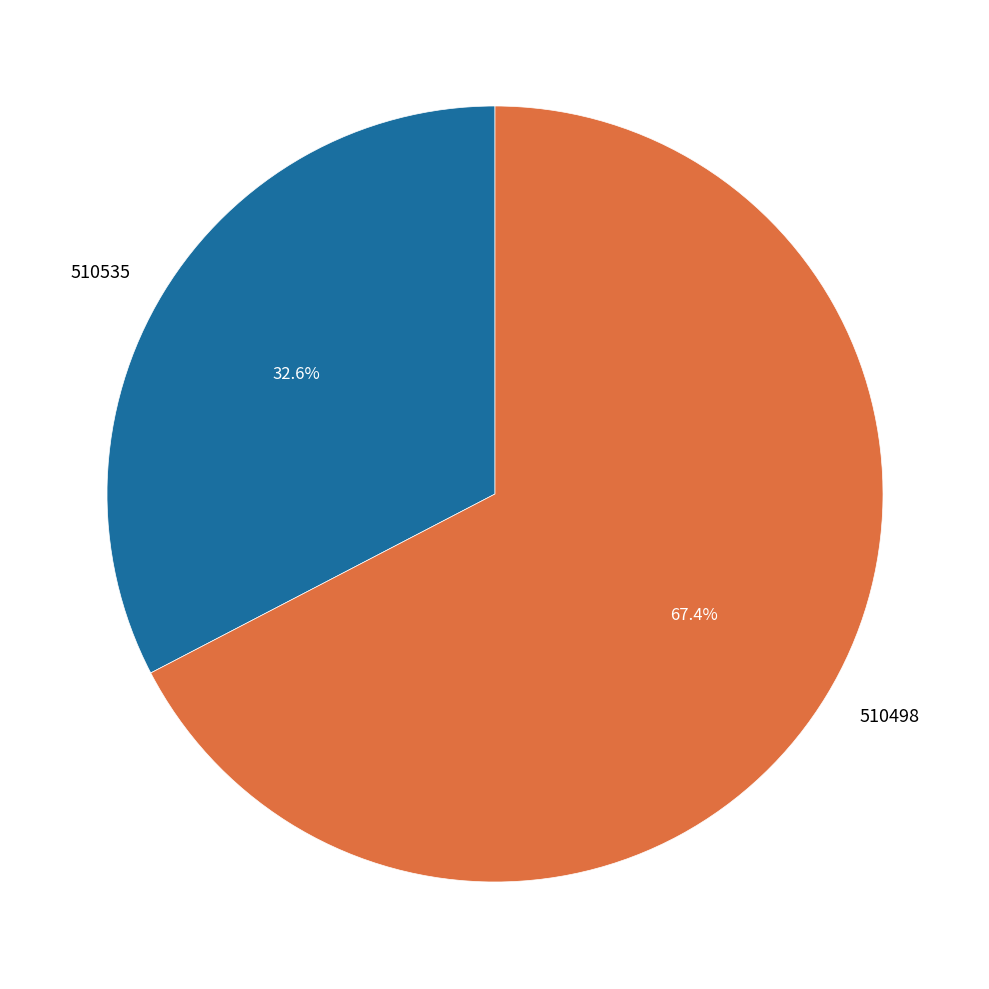

What is the ratio of the value at 510535 to the value at 510498?

0.5